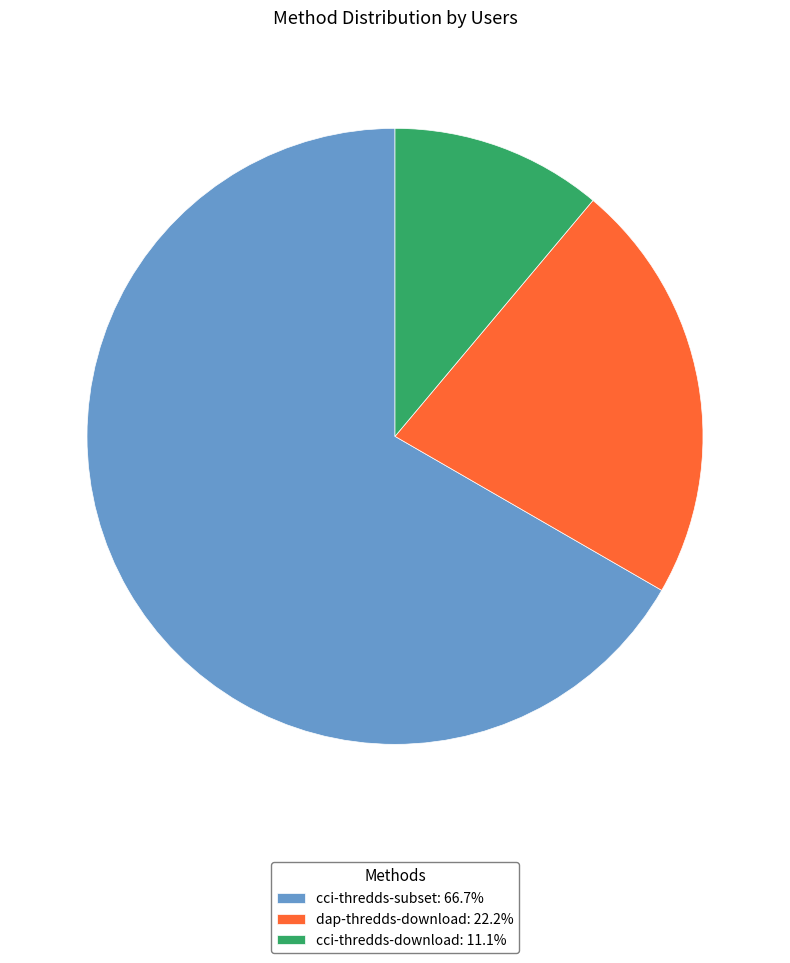

How many segments does this pie chart have?

3